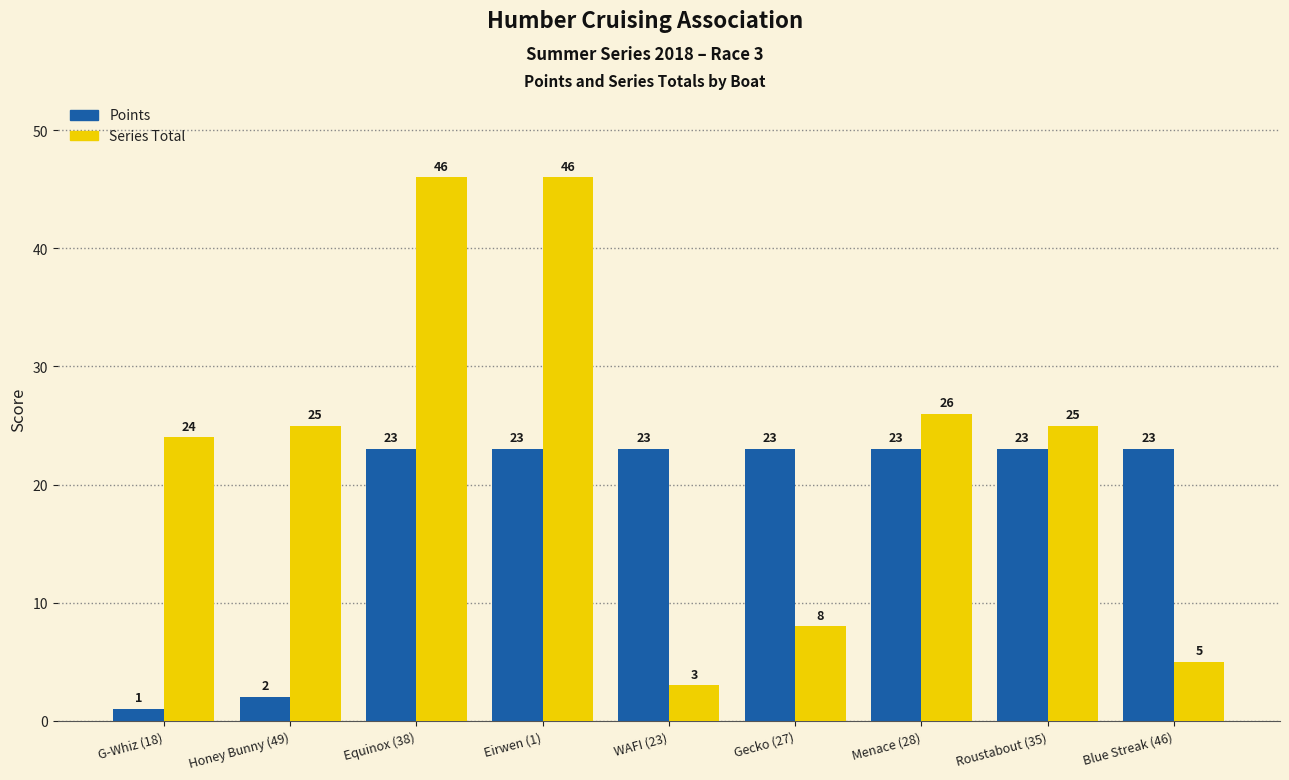

What is the difference between the highest and lowest values at Menace (28)?

3